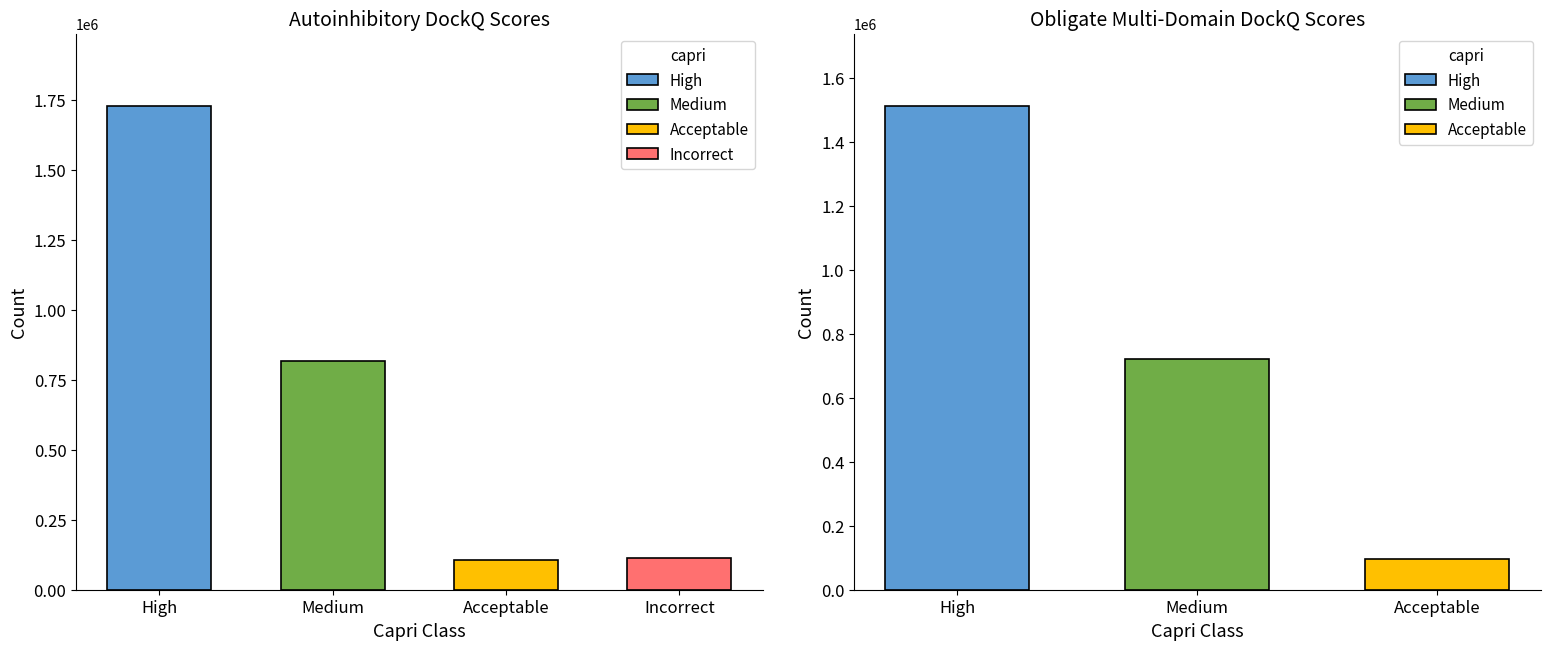

Is it true that Acceptable equals 164057 at 15-19?

False